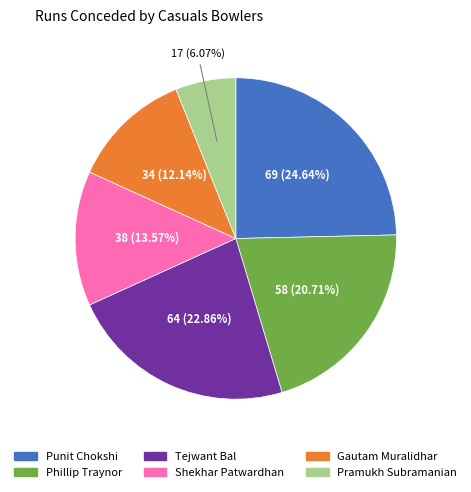

Is there a majority slice in this chart?

No